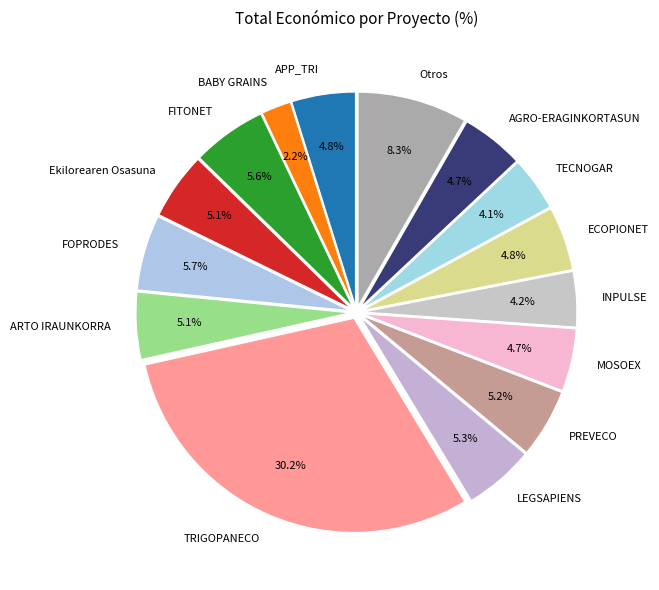

Which has a higher value, Otros or TECNOGAR?

Otros